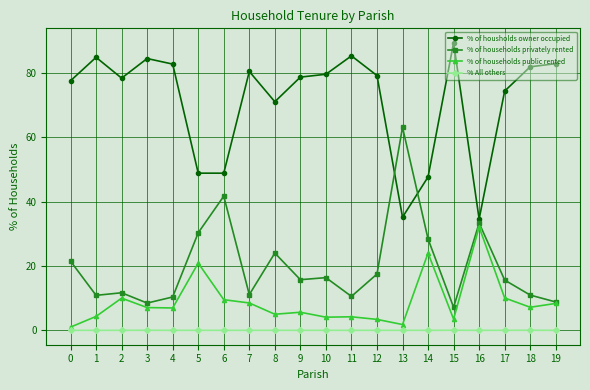

What is the spread (max minus min) of values at 1?

84.8